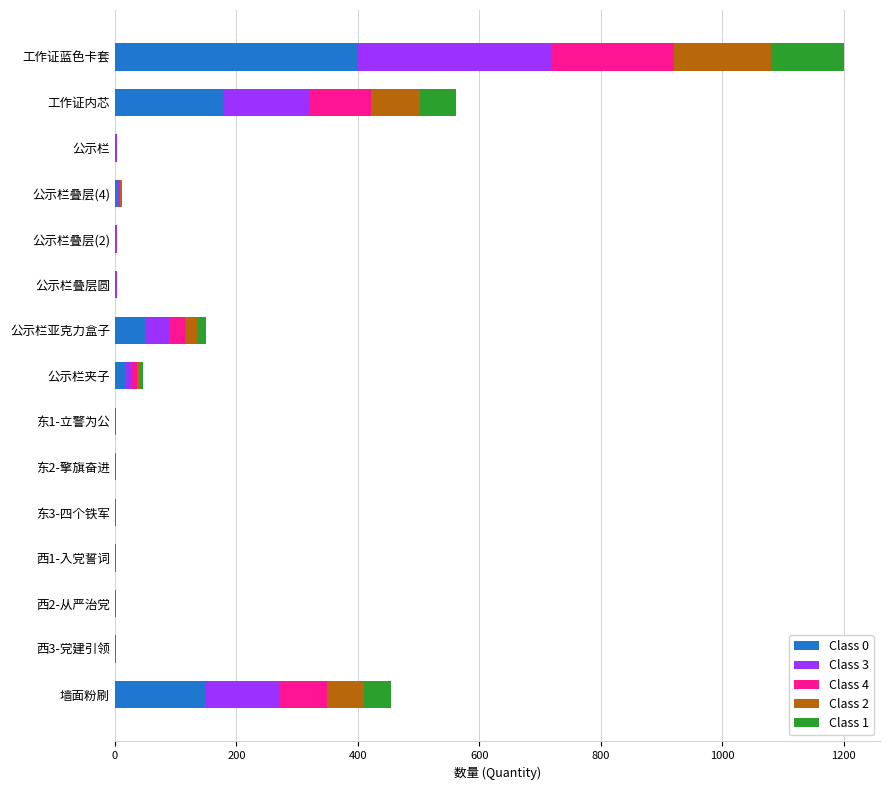

At which category is the sum across all series the highest?

工作证蓝色卡套